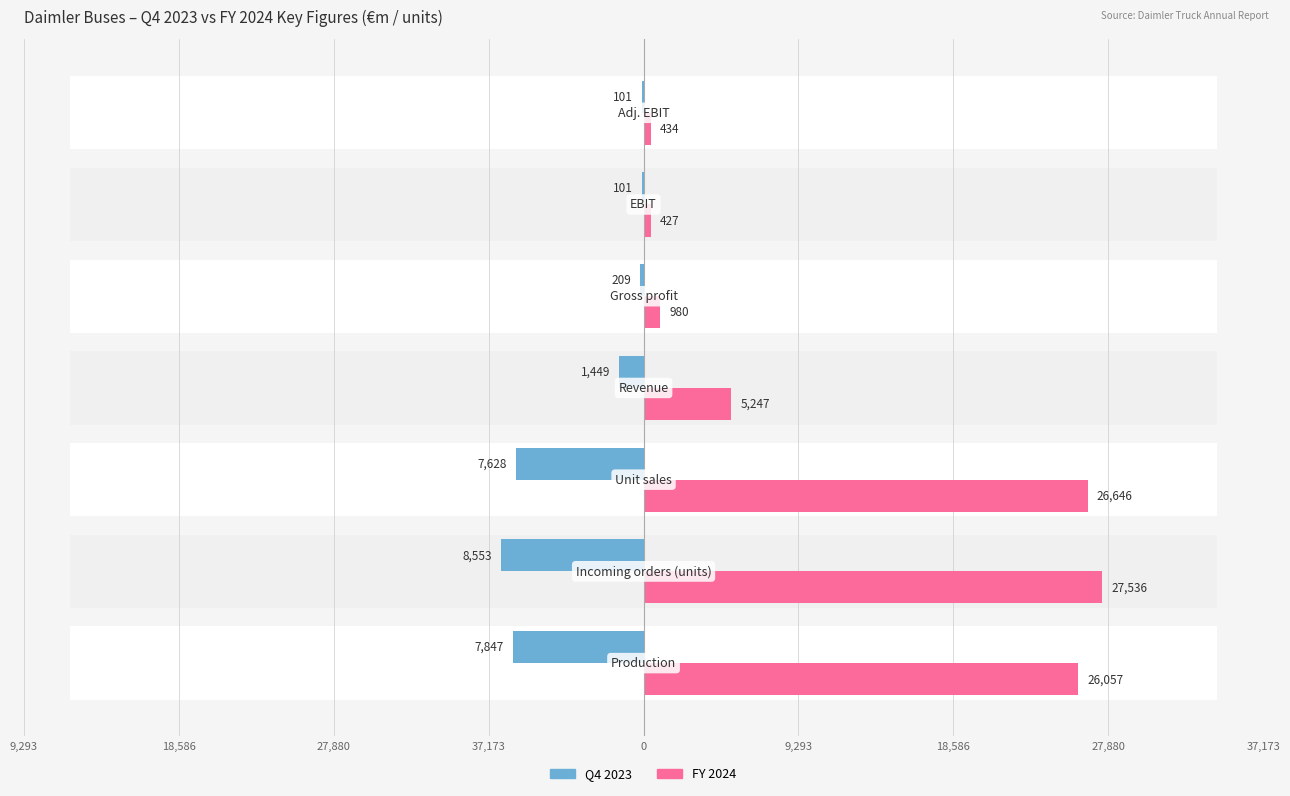

Count the number of data series in this chart.

2